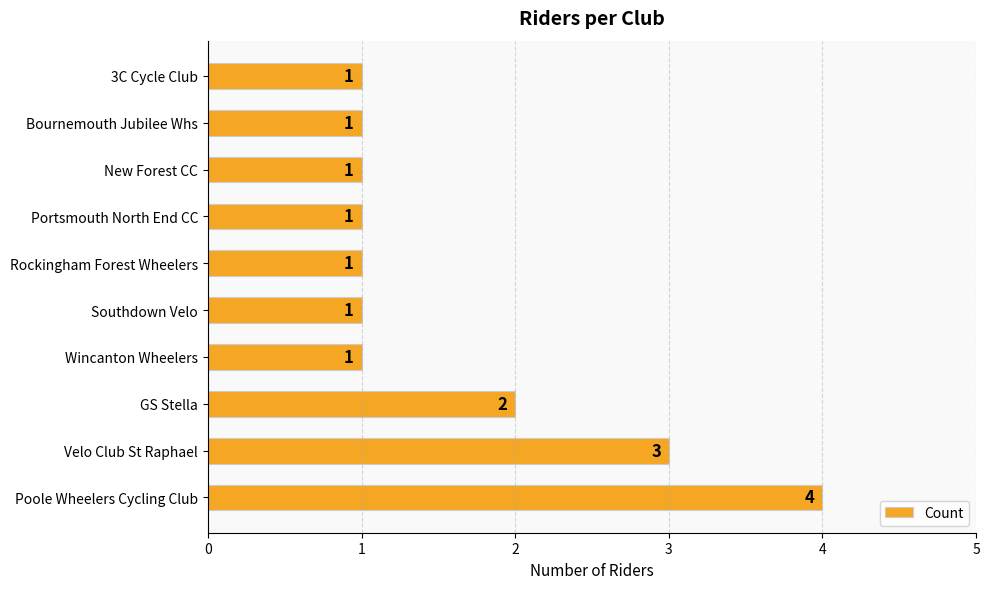

The value at Wincanton Wheelers is 0. True or false?

False